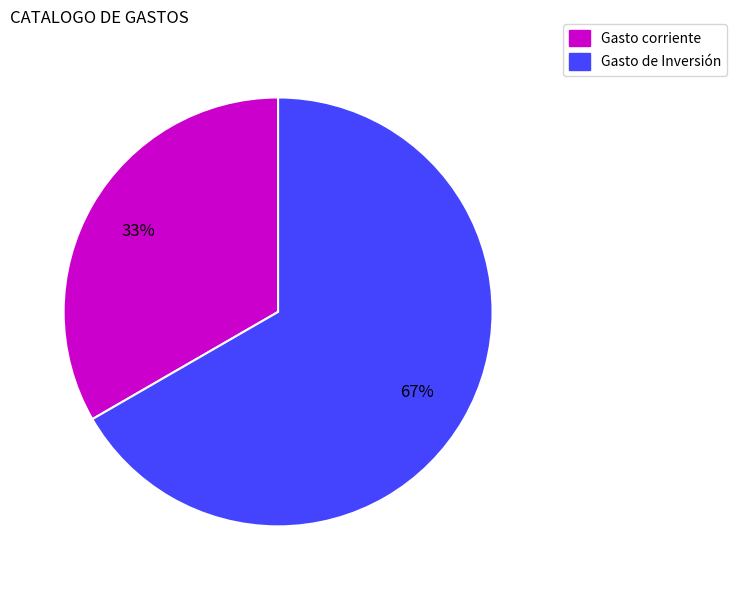

Which category accounts for the majority?

Gasto de Inversión